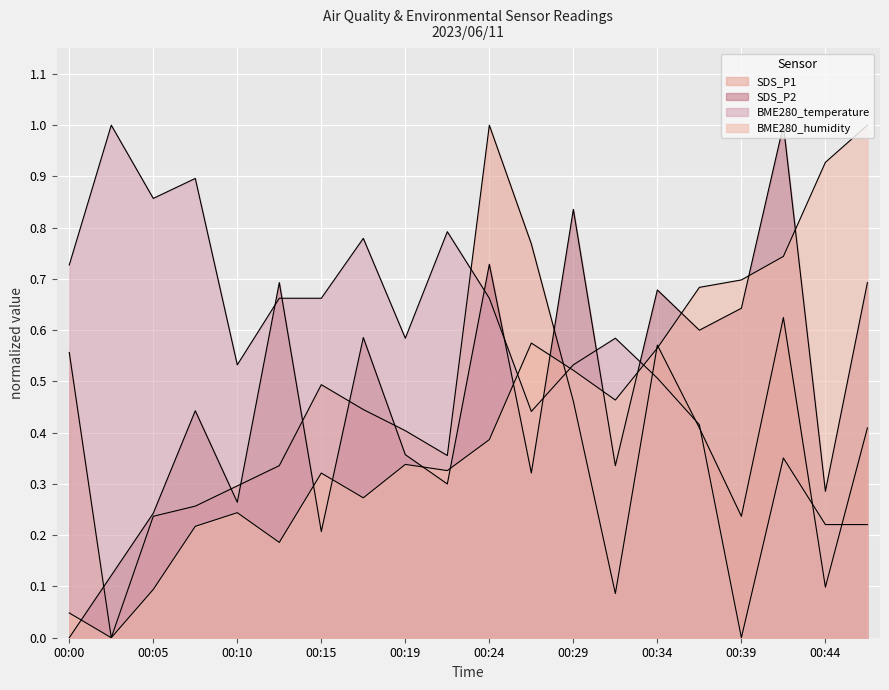

The SDS_P2 series shows 0.1 at 00:05. True or false?

False